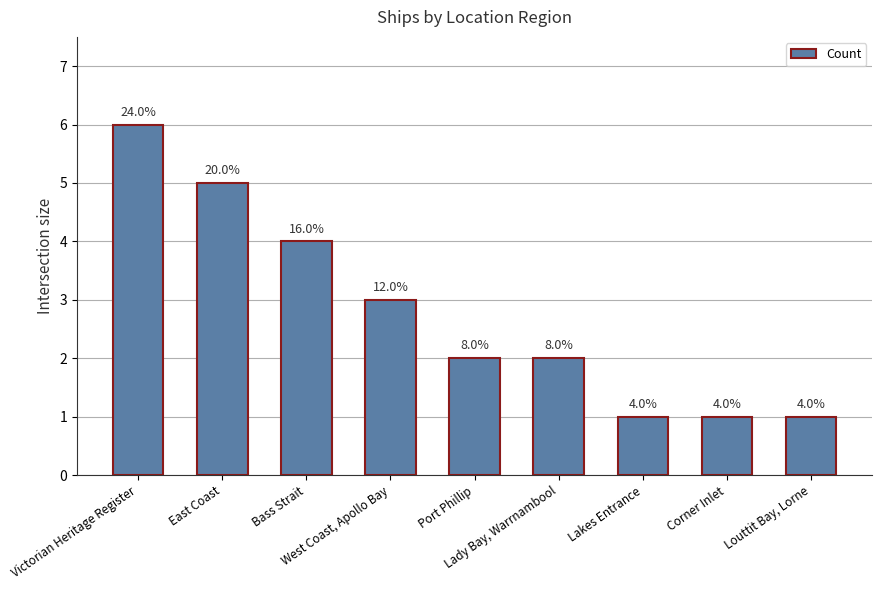

At which category does the chart reach its minimum across all series?

Lakes Entrance